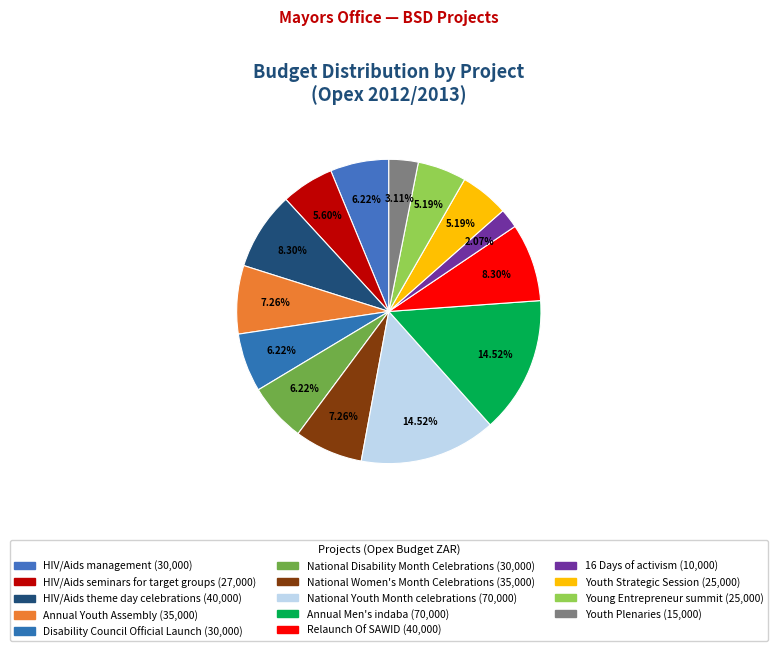

How many slices are in this pie chart?

14